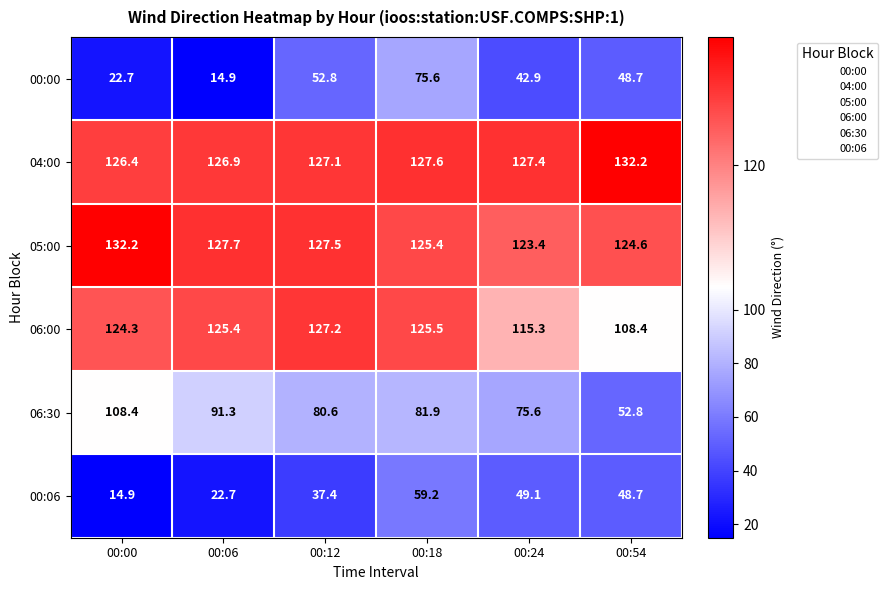

How many categories are shown in the chart?

6